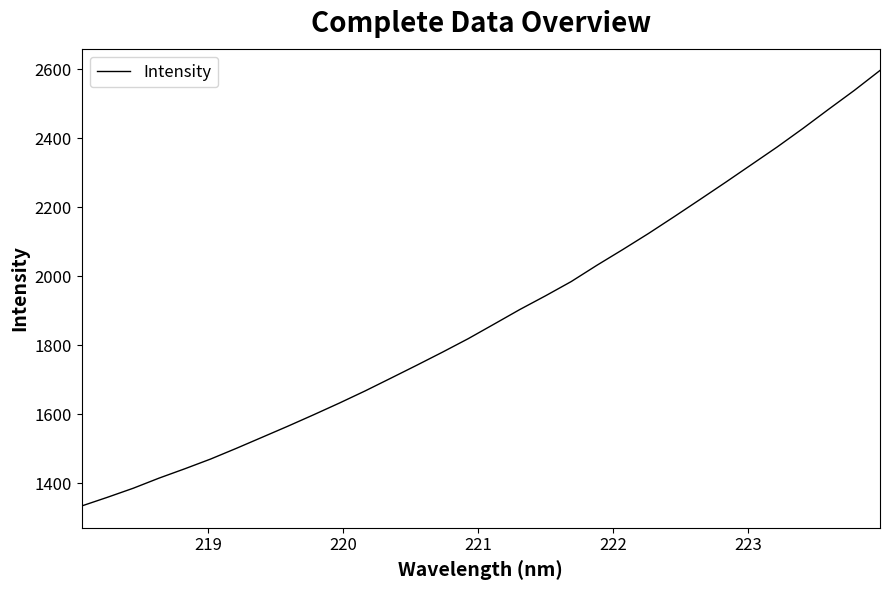

How many lines are shown in the chart?

1